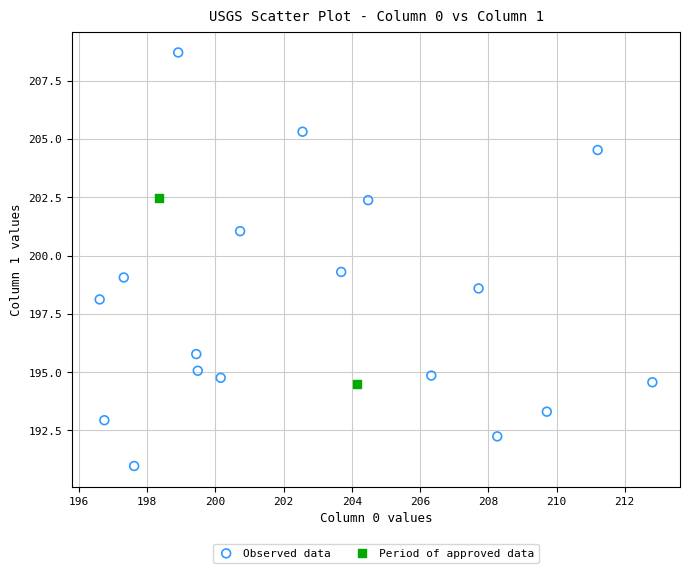

What are all the series names shown in the legend?

Observed data, Period of approved data